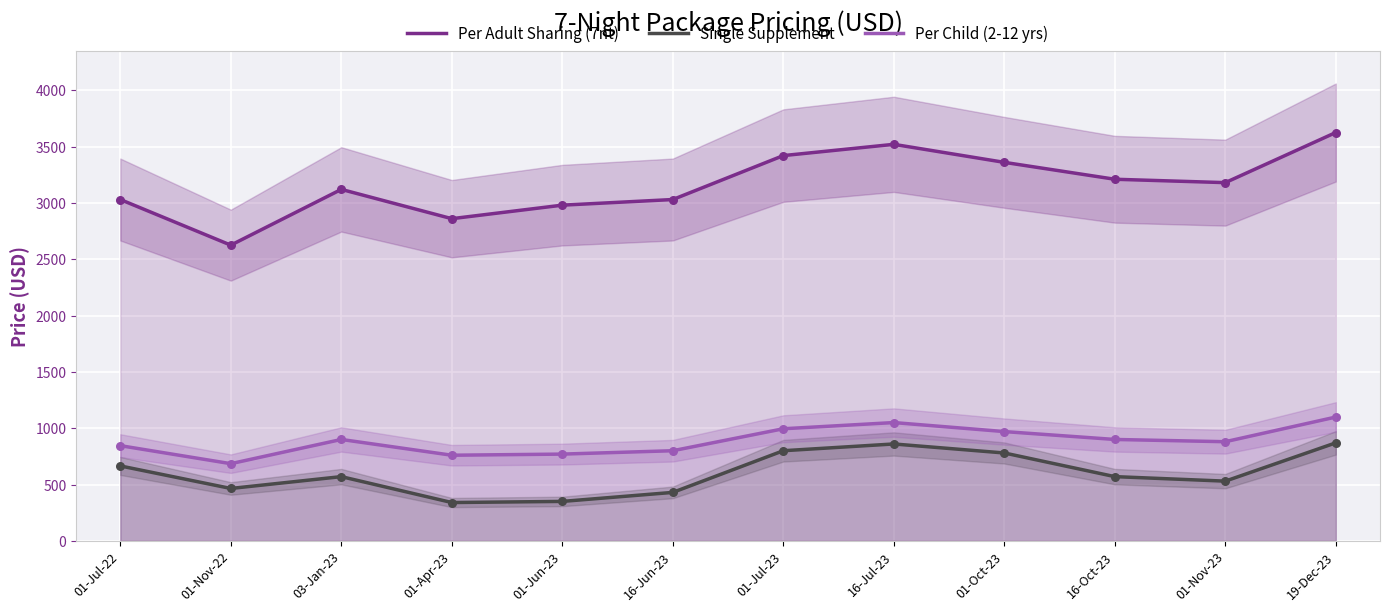

Which series has the largest total across all categories?

Per Adult Sharing (7nt)